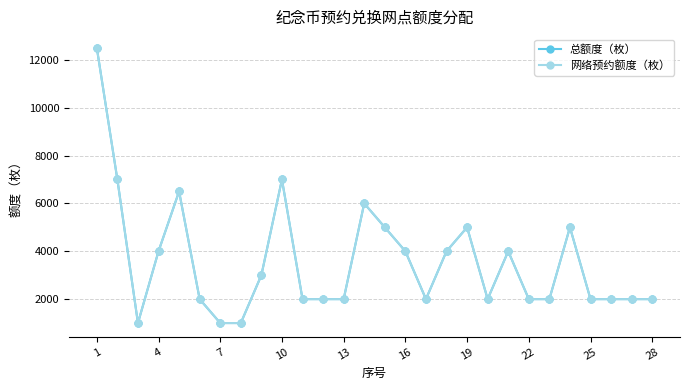

True or false: 网络预约额度（枚） and 总额度（枚） intersect in this chart.

False